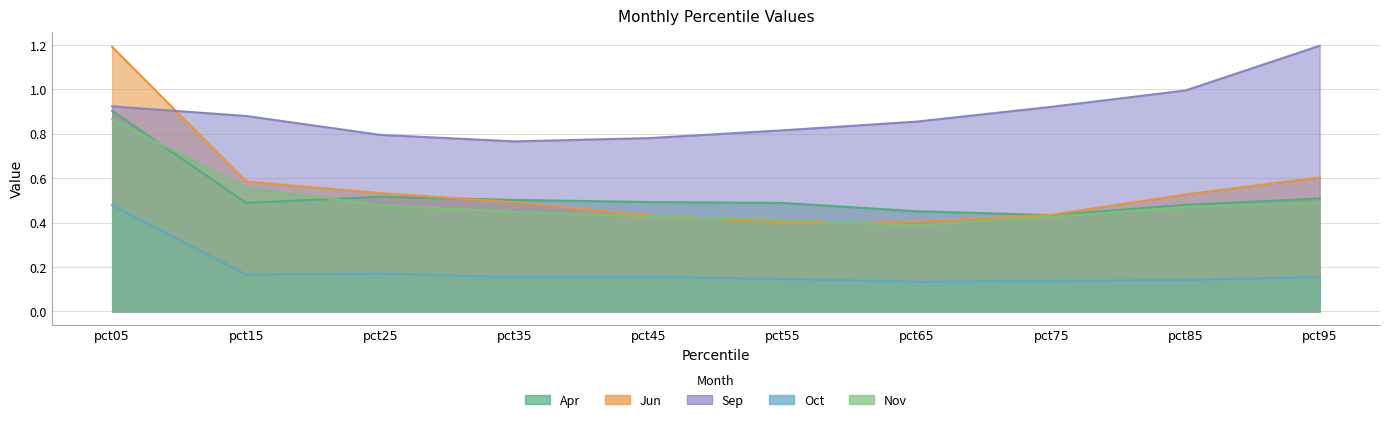

At which category does the chart reach its minimum across all series?

pct65